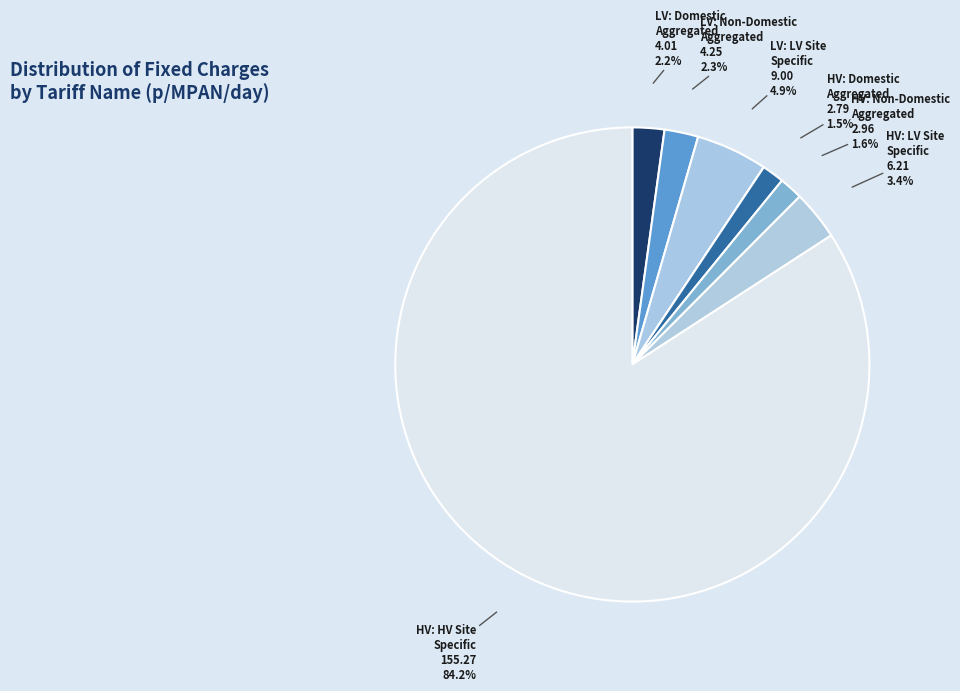

Does any single category account for the majority?

Yes